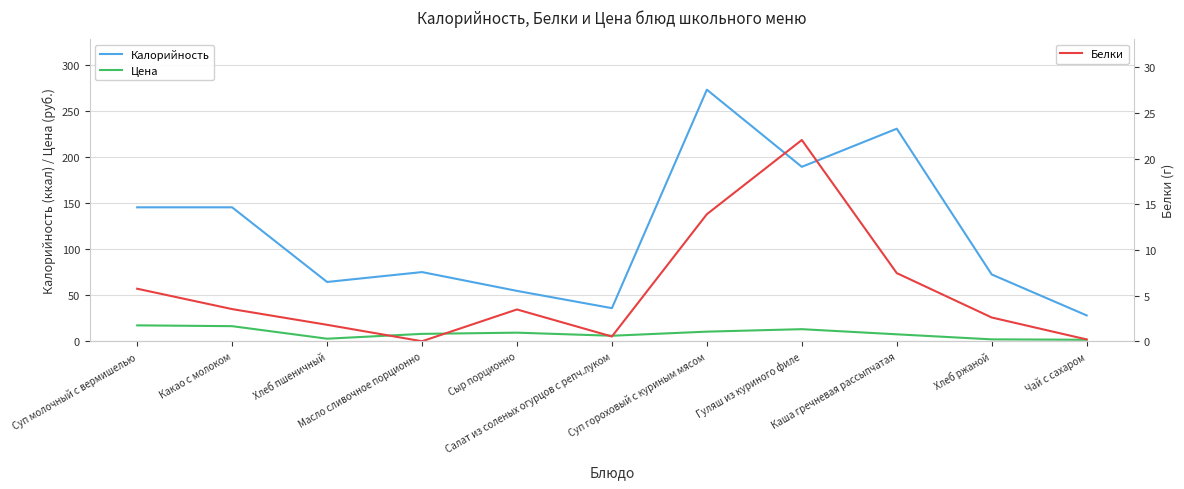

How many lines are shown in the chart?

3